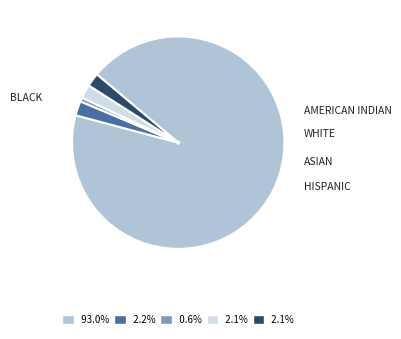

What is the majority slice?

WHITE